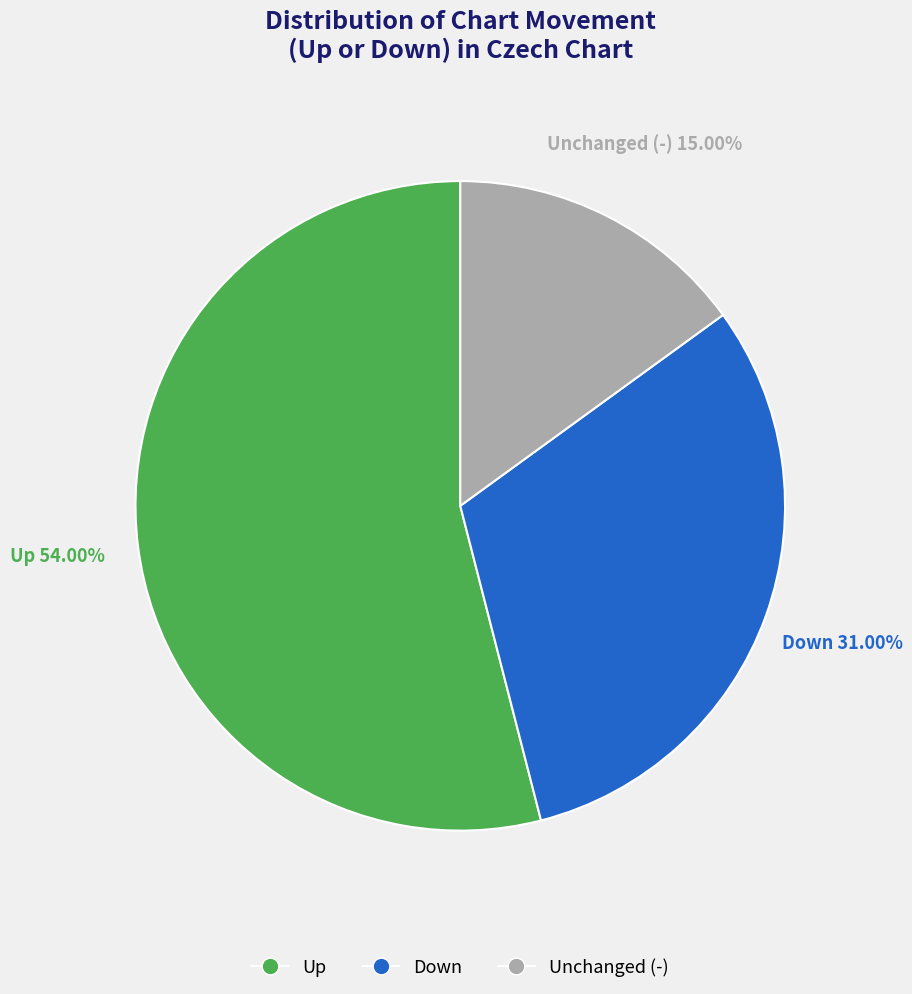

Is there a majority slice in this chart?

Yes